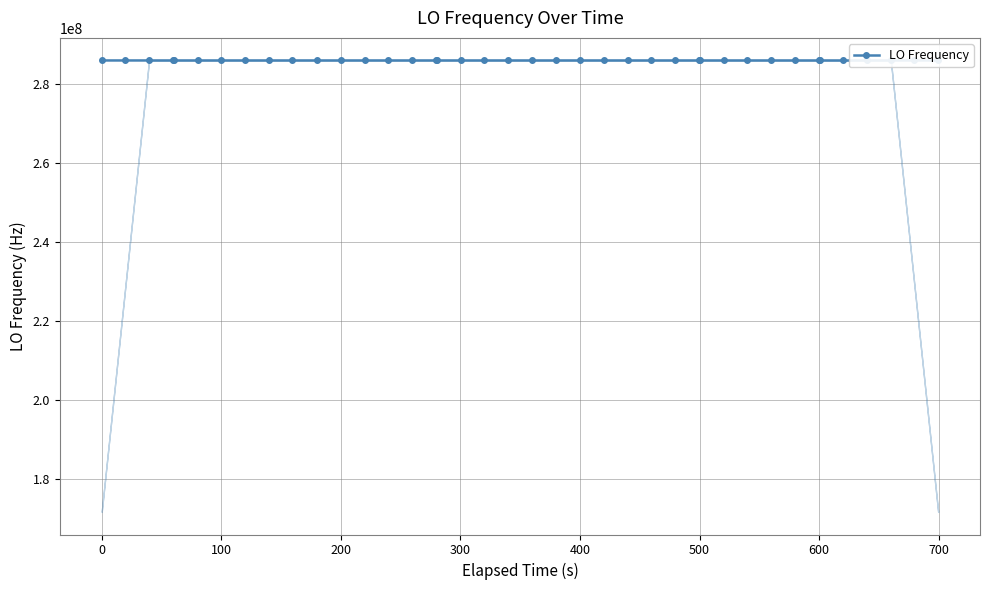

Reading left to right, what are all the values shown in this chart?

286046998.2	286047000.6	286047001.0	286047001.1	286047001.1	286047011.9	286047001.9	286047000.0	286047000.6	286047001.1	286046998.2	286047001.2	286046998.2	286046998.8	286046998.2	286046998.3	286046998.3	286047001.1	286046999.9	286046999.9	286046999.8	286047001.1	286046998.6	286046998.7	286046999.0	286046998.4	286047000.4	286046998.2	286046998.2	286047000.6	286046999.8	286047002.6	286047001.9	286047002.5	286047002.5	286043316.3	286047002.7	286047000.2	286047000.4	286047000.2